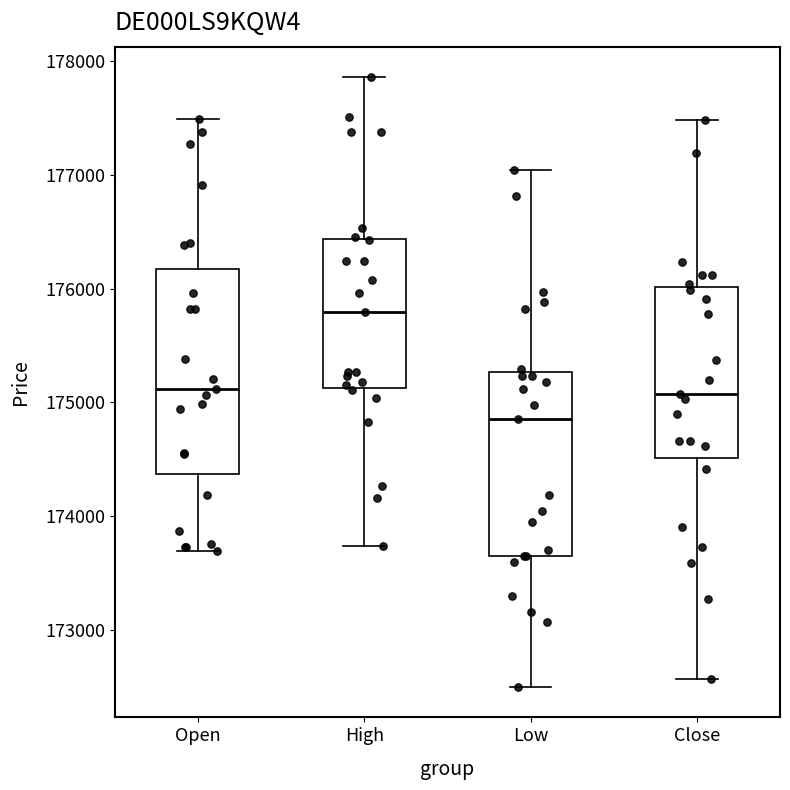

Reading left to right, read every box against the y-axis: the position of its median line, the range the box covers, and the ends of its whiskers. The values are not printed on the chart, so give them approximately, as read against the axis.

Open: median 175100, box 174400 to 176200, whiskers 173700 to 177500
High: median 175800, box 175100 to 176400, whiskers 173700 to 177900
Low: median 174900, box 173600 to 175300, whiskers 172500 to 177000
Close: median 175100, box 174500 to 176000, whiskers 172600 to 177500